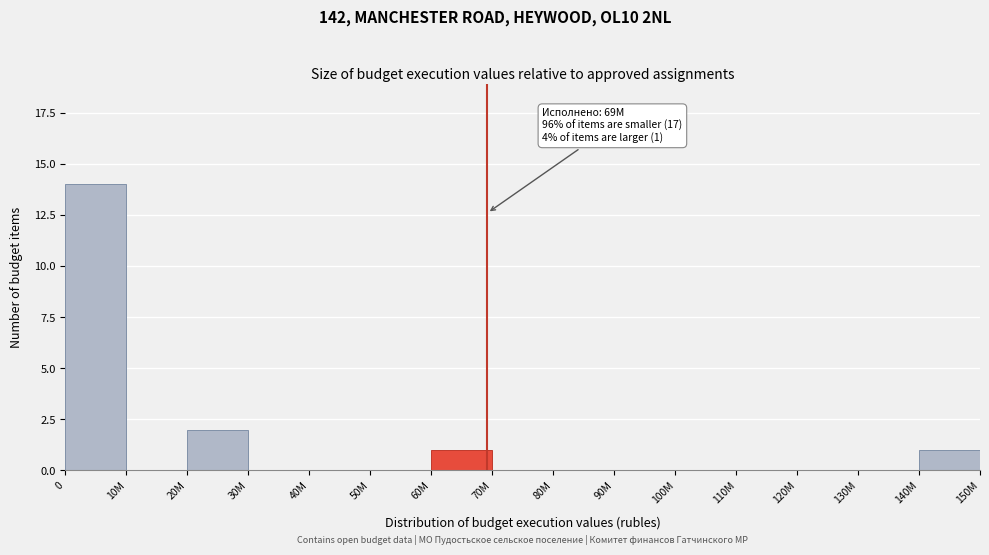

Reading left to right, list all the values displayed in this chart.

0=14	10M=0	20M=2	30M=0	40M=0	50M=0	60M=1	70M=0	80M=0	90M=0	100M=0	110M=0	120M=0	130M=0	140M=1